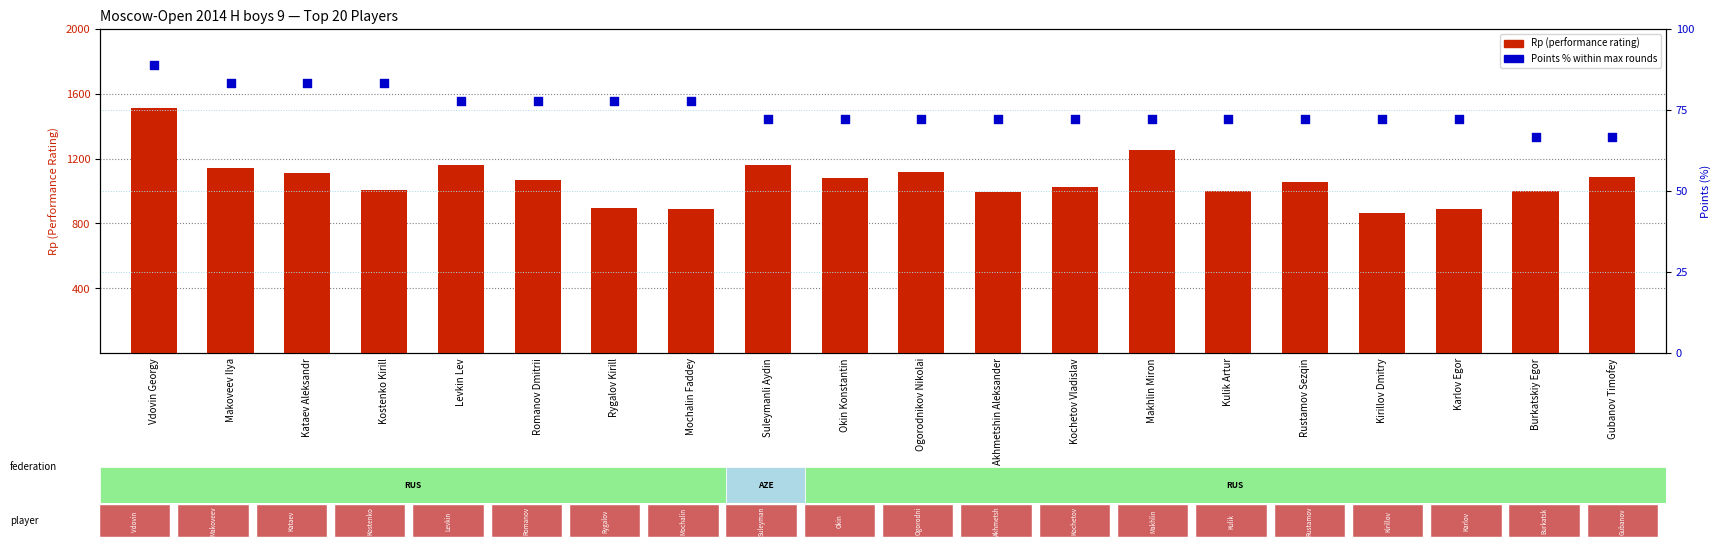

At which category is the sum across all series the highest?

Vdovin Georgy